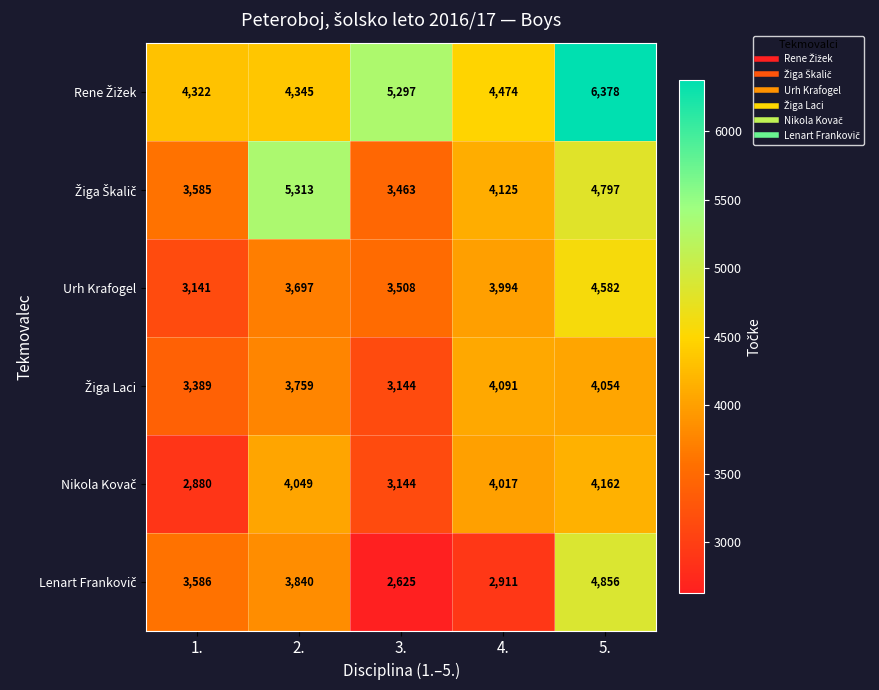

How many distinct data groups are displayed?

6